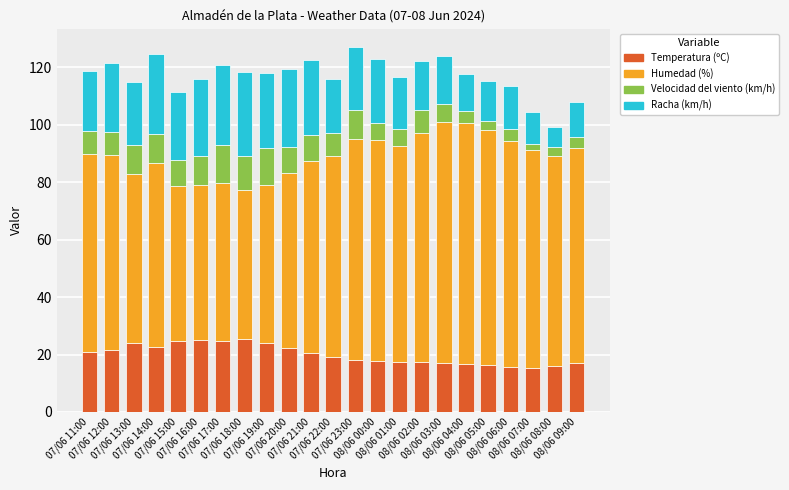

What is the difference between the maximum and minimum values in the Temperatura (ºC) series?

9.9